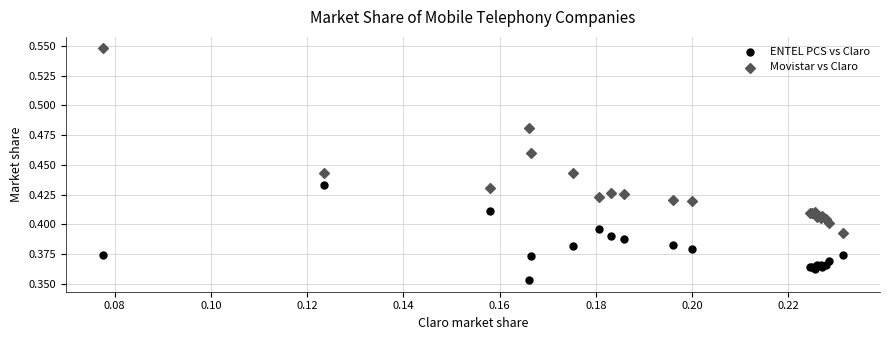

What are all the series names shown in the legend?

ENTEL PCS vs Claro, Movistar vs Claro